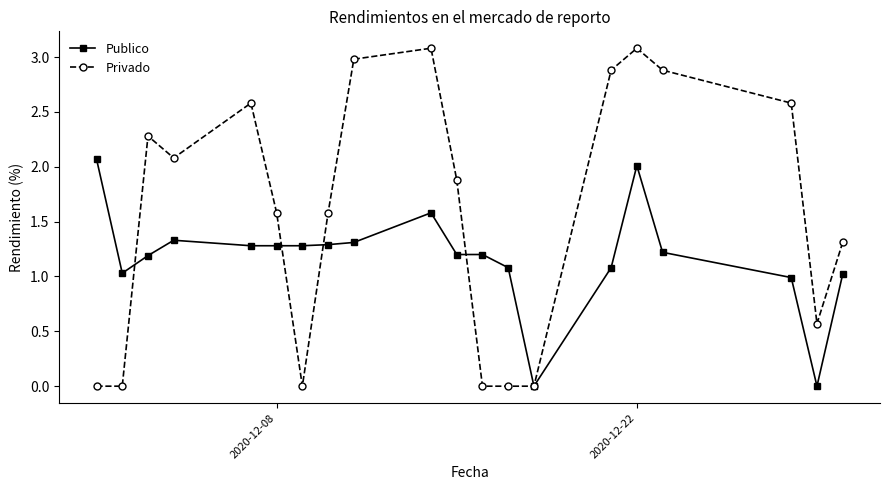

Is this an area chart (filled region under the line)?

No